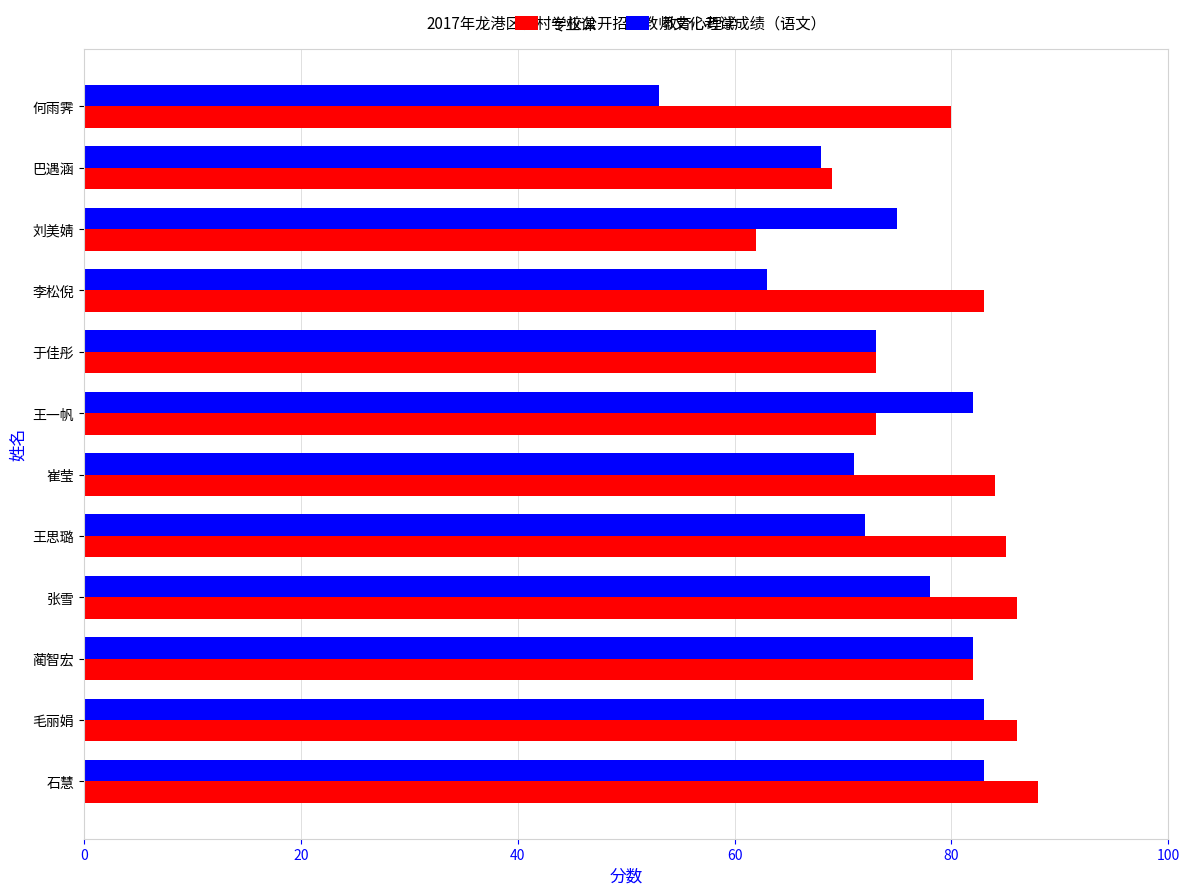

Which category has the lowest value across all series?

何雨霁